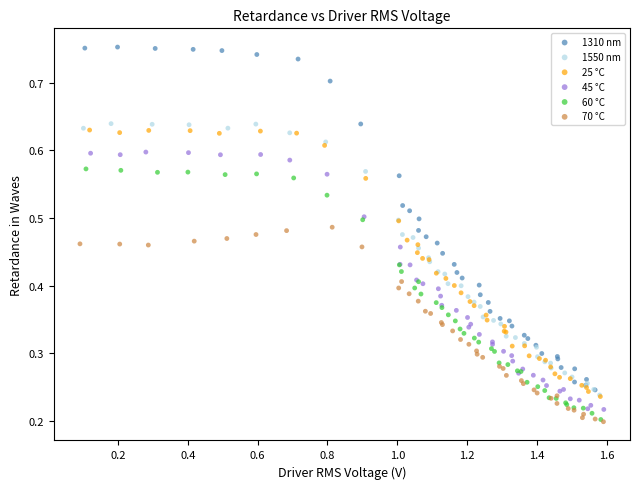

Which series has the largest Y range (max minus min)?

1310 nm